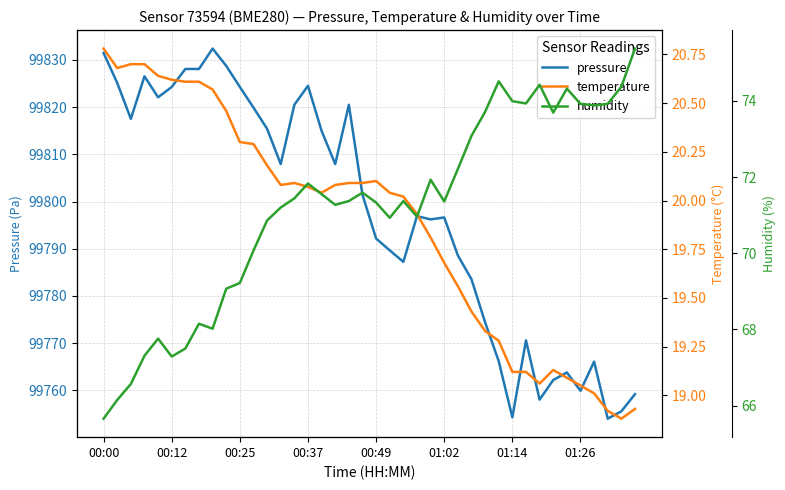

What is the difference between the maximum and minimum values in the pressure series?

78.4